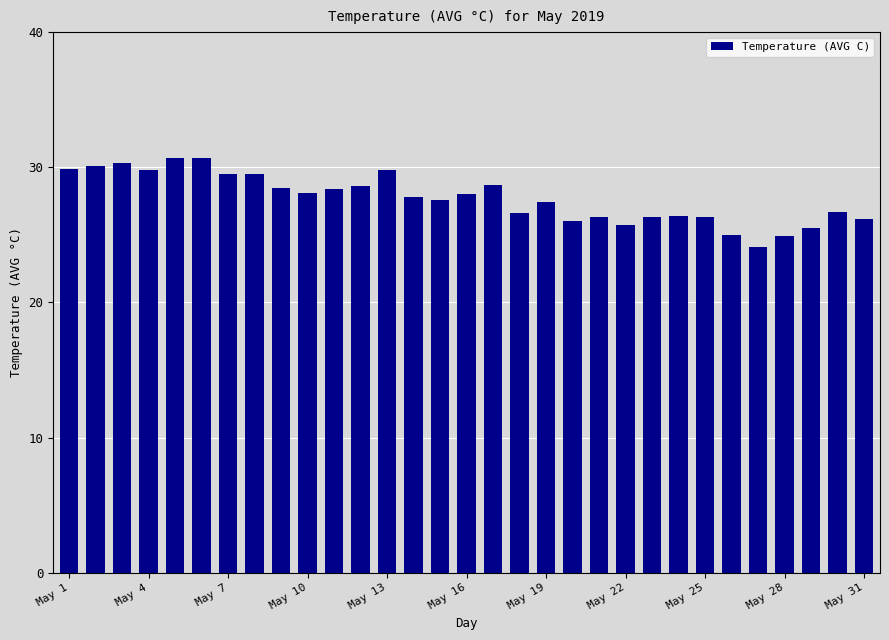

What is the average value?

27.7